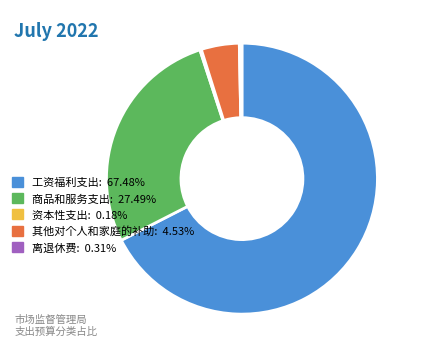

Is there any slice that represents more than half of the pie?

Yes